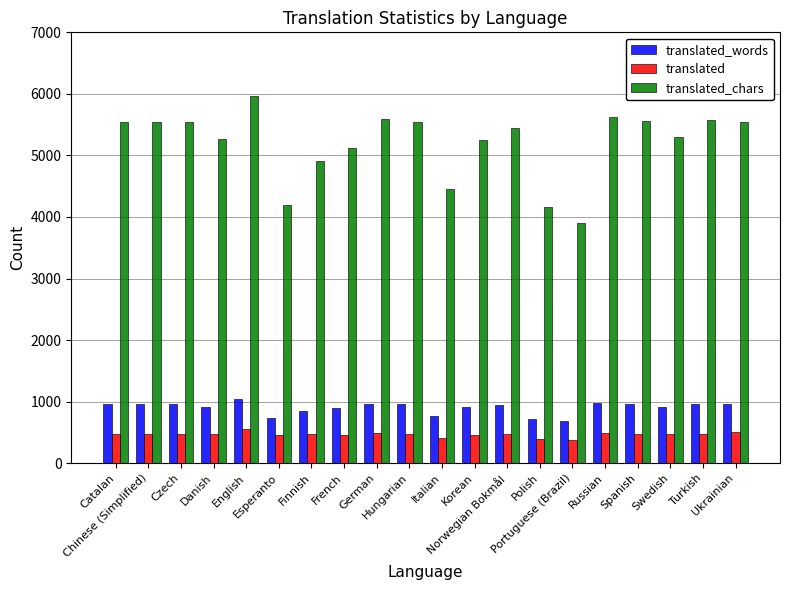

Which series has the largest total across all categories?

translated_chars